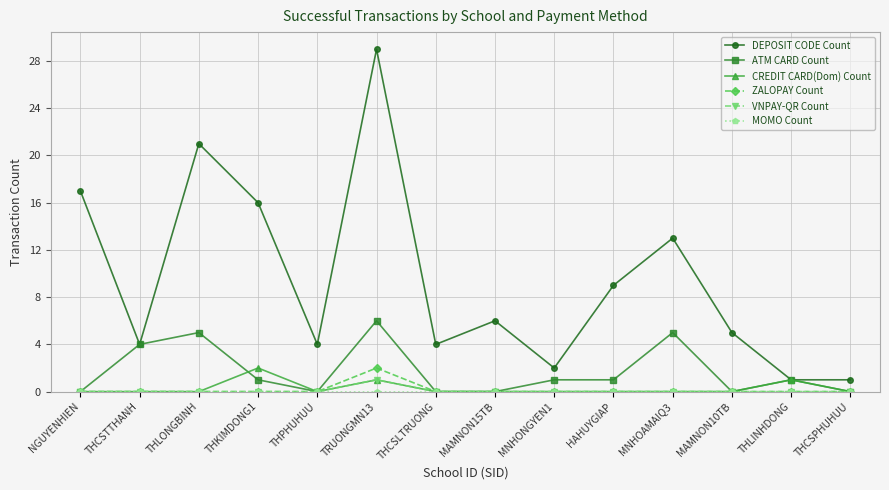

Which series has the largest total across all categories?

DEPOSIT CODE Count